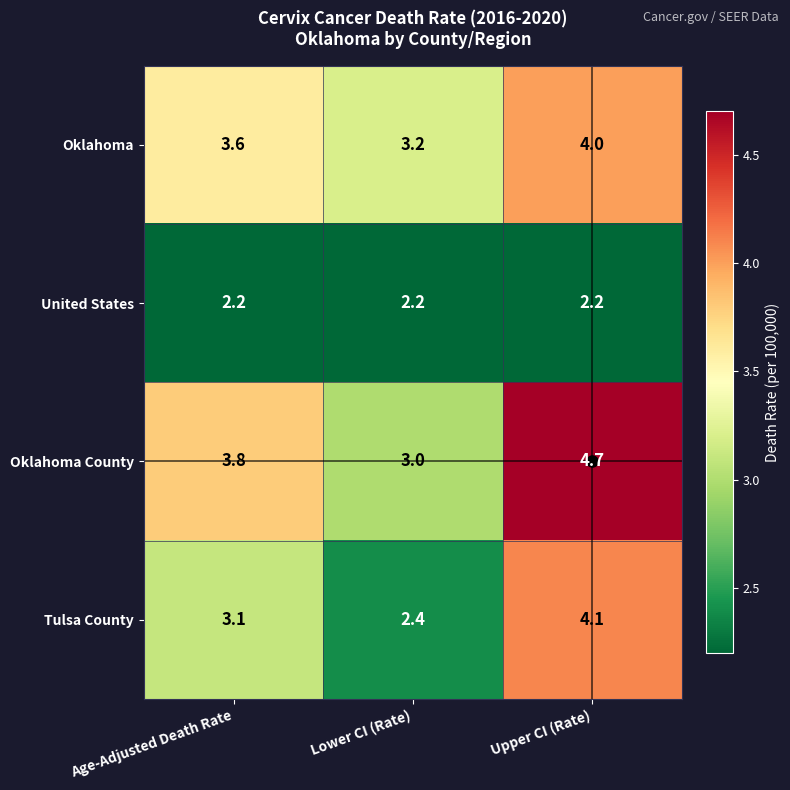

Between Age-Adjusted Death Rate and Upper CI (Rate), which series saw the biggest shift?

Tulsa County